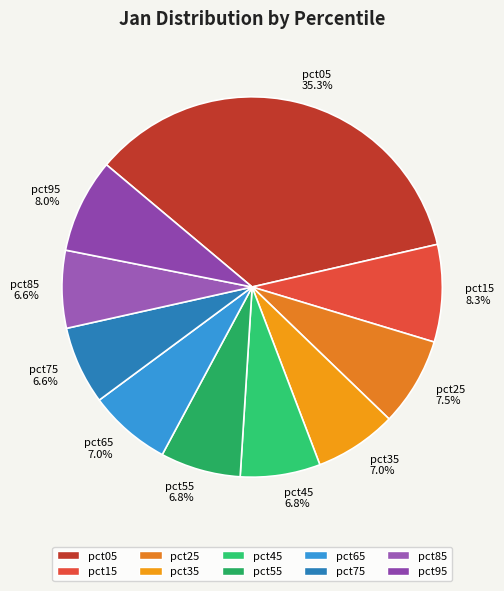

Is there any slice that represents more than half of the pie?

No